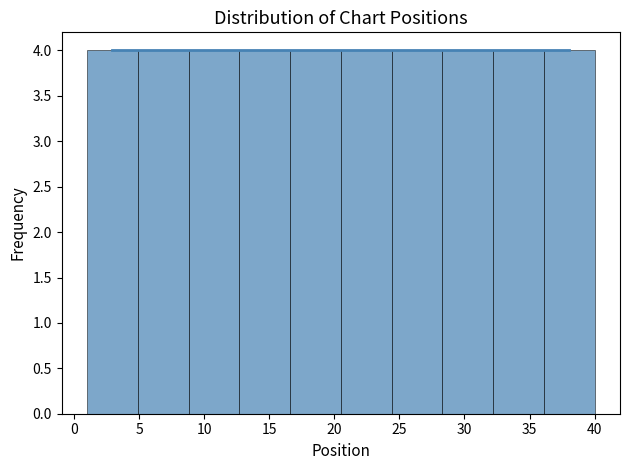

What is the height of the bar covering 32.2 to 36.1 on the x-axis? Neither the bar edges nor the heights are printed on the chart, so give them approximately, as read against the axes.

4